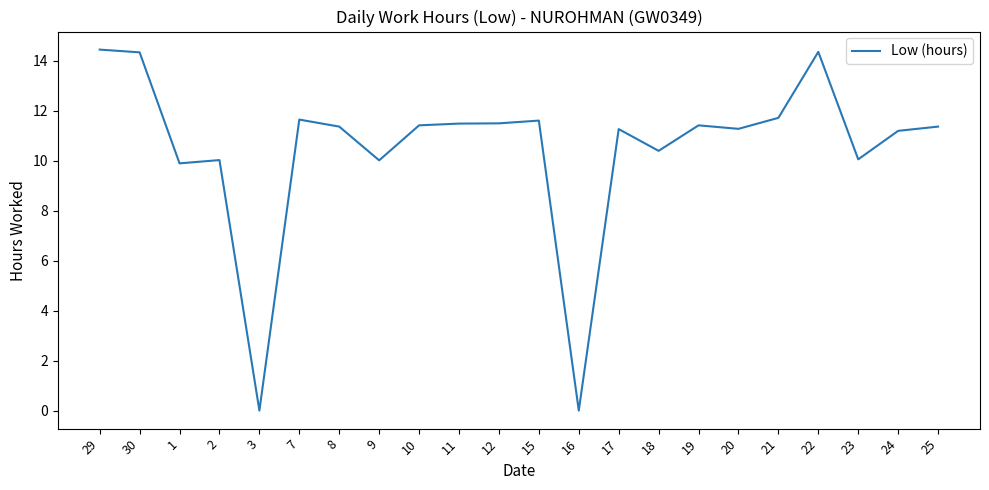

The value at 17 is 7.0. True or false?

False